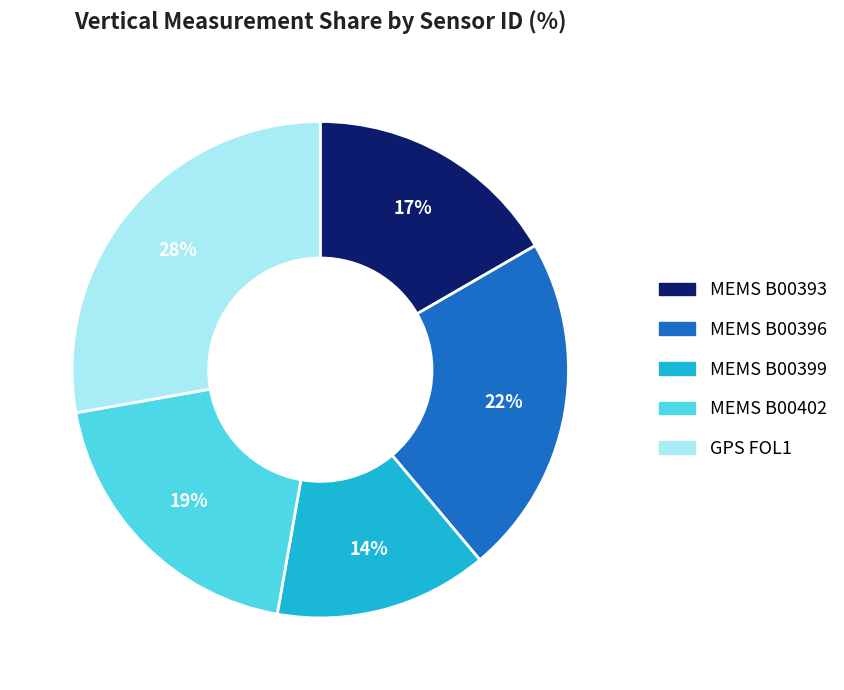

Combined, do MEMS B00402 and MEMS B00399 account for over 50%?

No